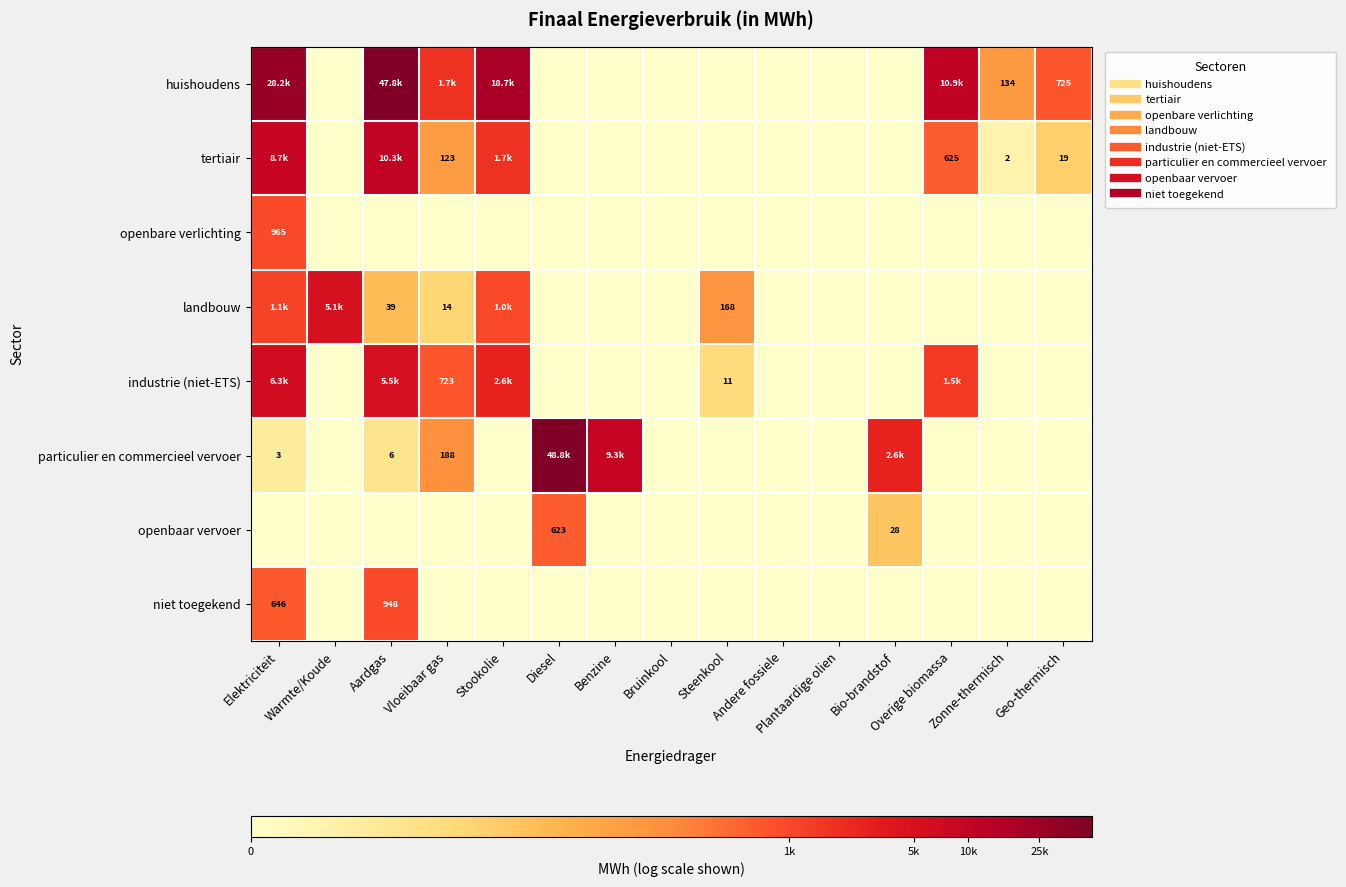

Is the value of particulier en commercieel vervoer at Geo-thermisch greater than the value of landbouw at Diesel?

No